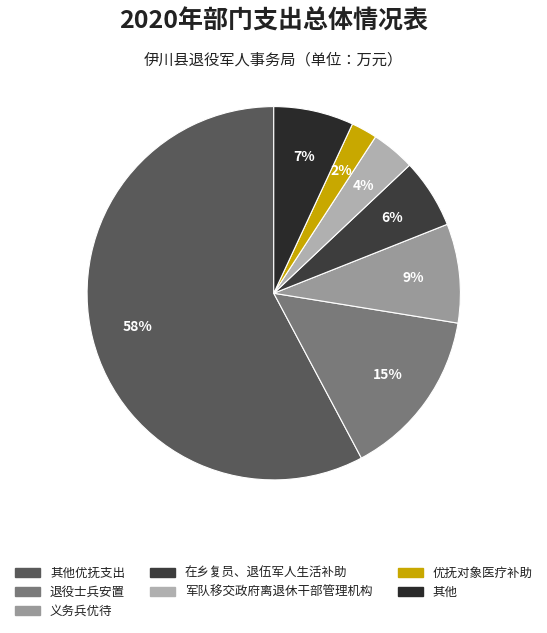

What is the majority slice?

其他优抚支出